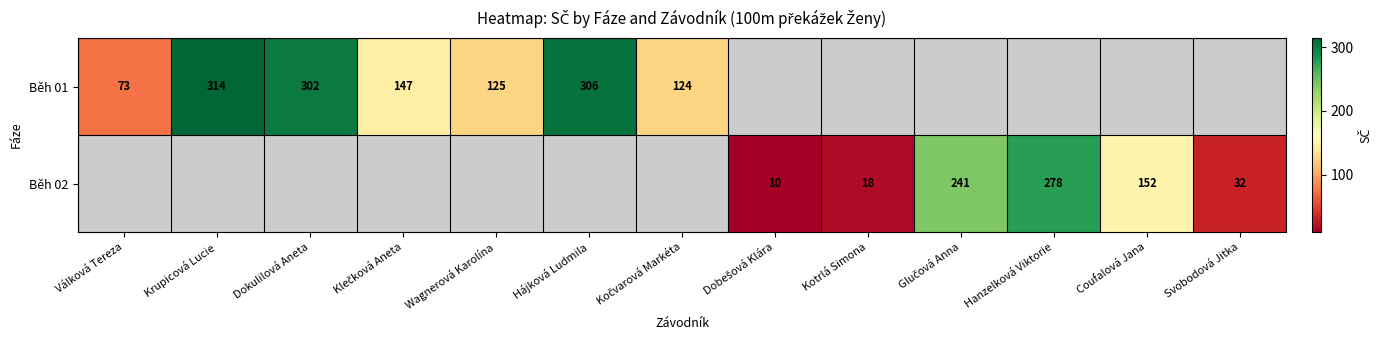

Between Krupicová Lucie and Wagnerová Karolína, which is larger?

Krupicová Lucie